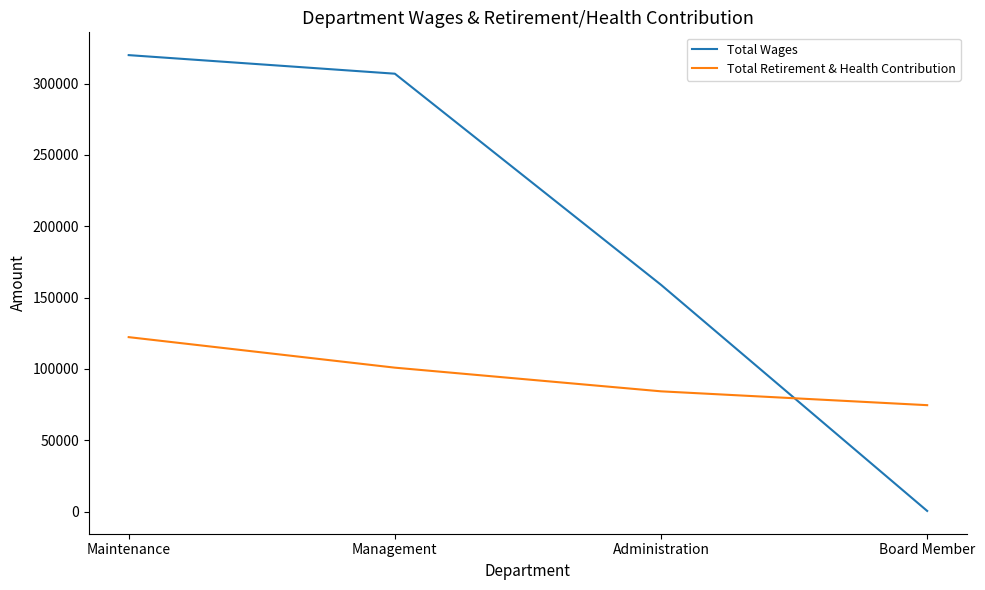

How many values in the Total Wages series are below 306922?

2